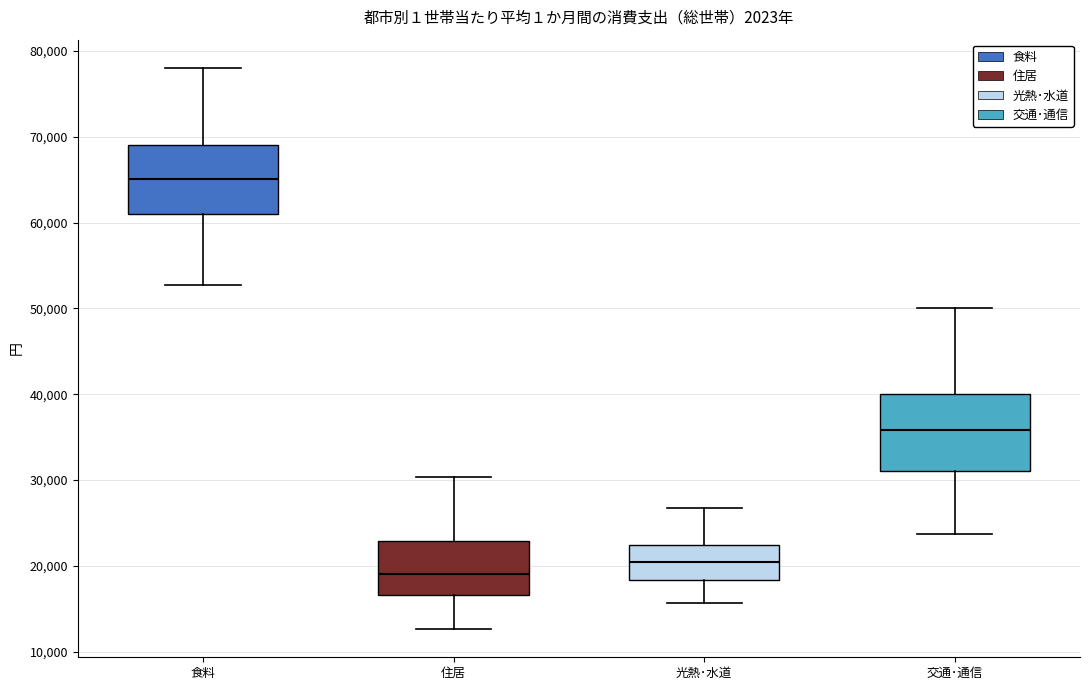

Which box's median line is the lowest?

住居